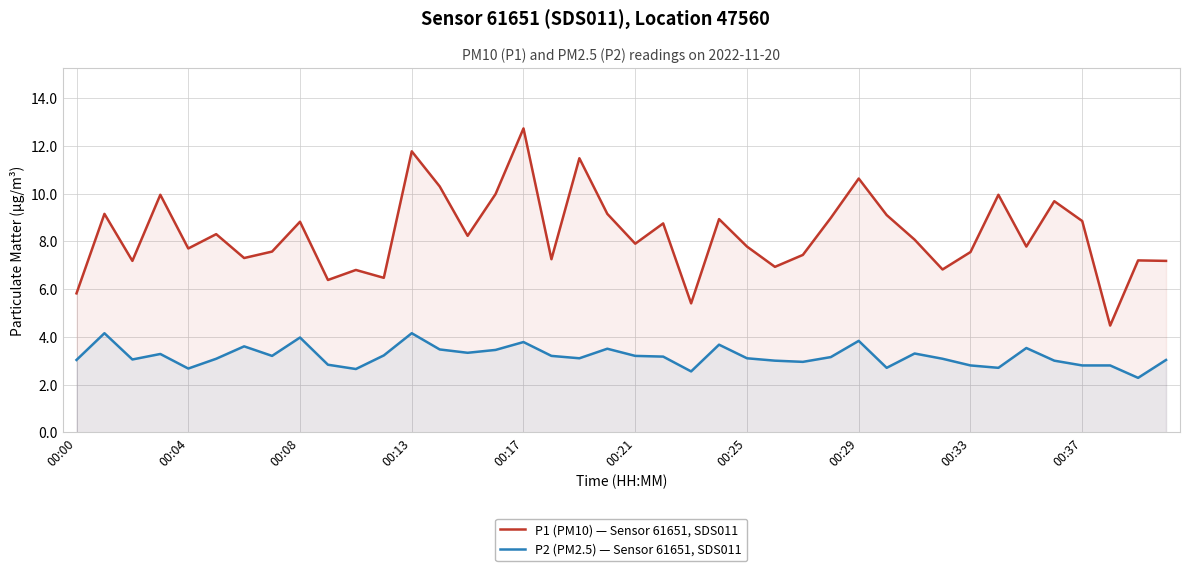

What is the difference between the second highest and second lowest values in the P2 (PM2.5) — Sensor 61651, SDS011 series?

1.6